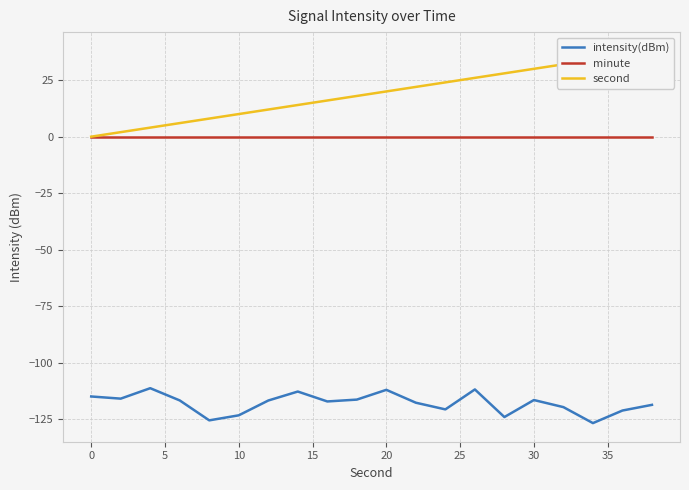

The minute series shows 0.0 at 10. True or false?

True